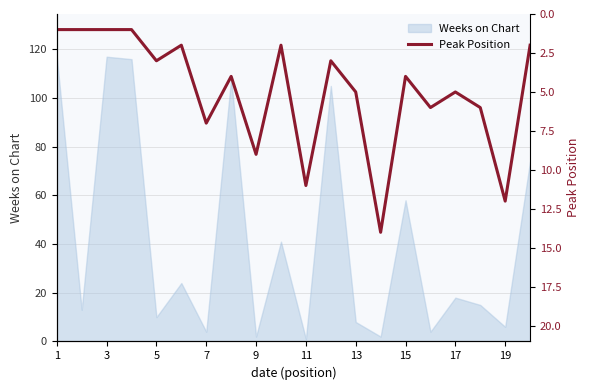

True or false: Weeks on Chart has a value of 2 at 9.

True